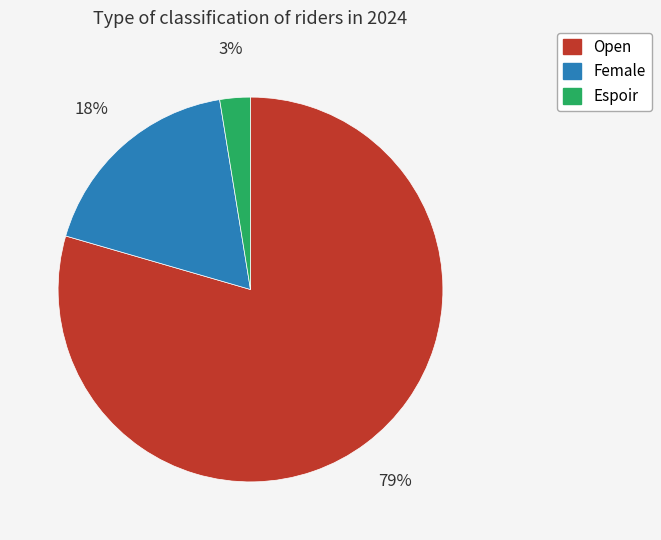

To the nearest percent, what is the average slice percentage?

33%